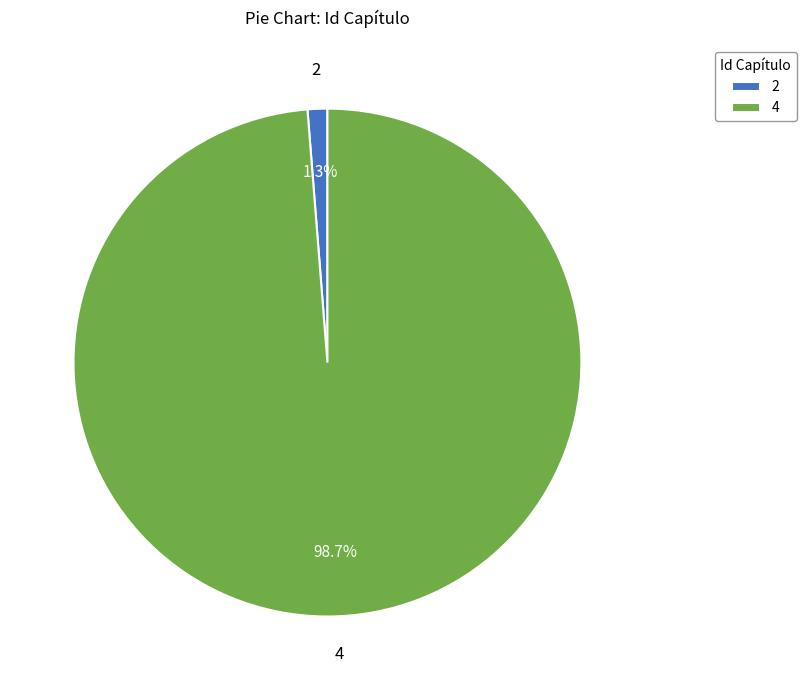

What percentage do 4 and 2 together represent?

100.0%